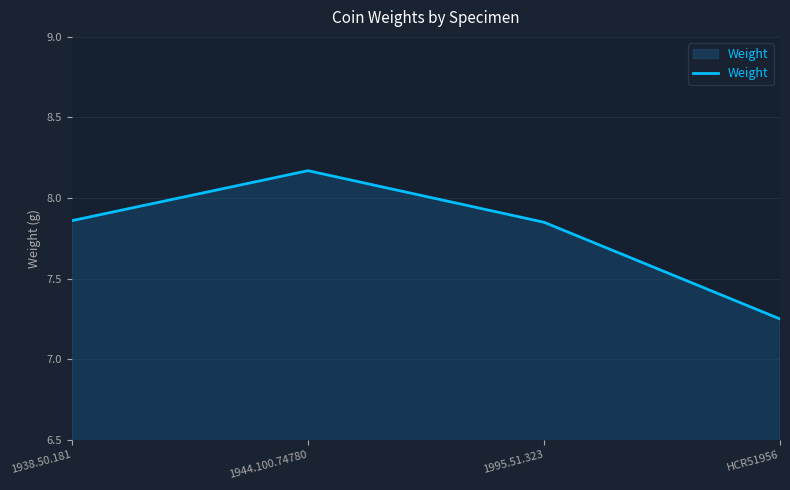

How many lines are shown in the chart?

1